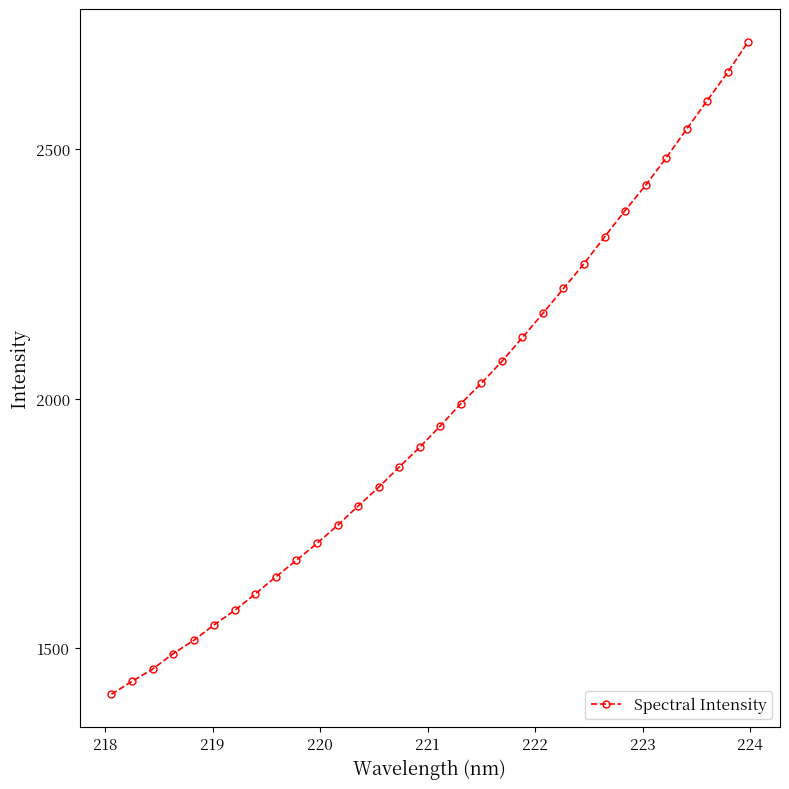

What is the sum of all values?

63122.1